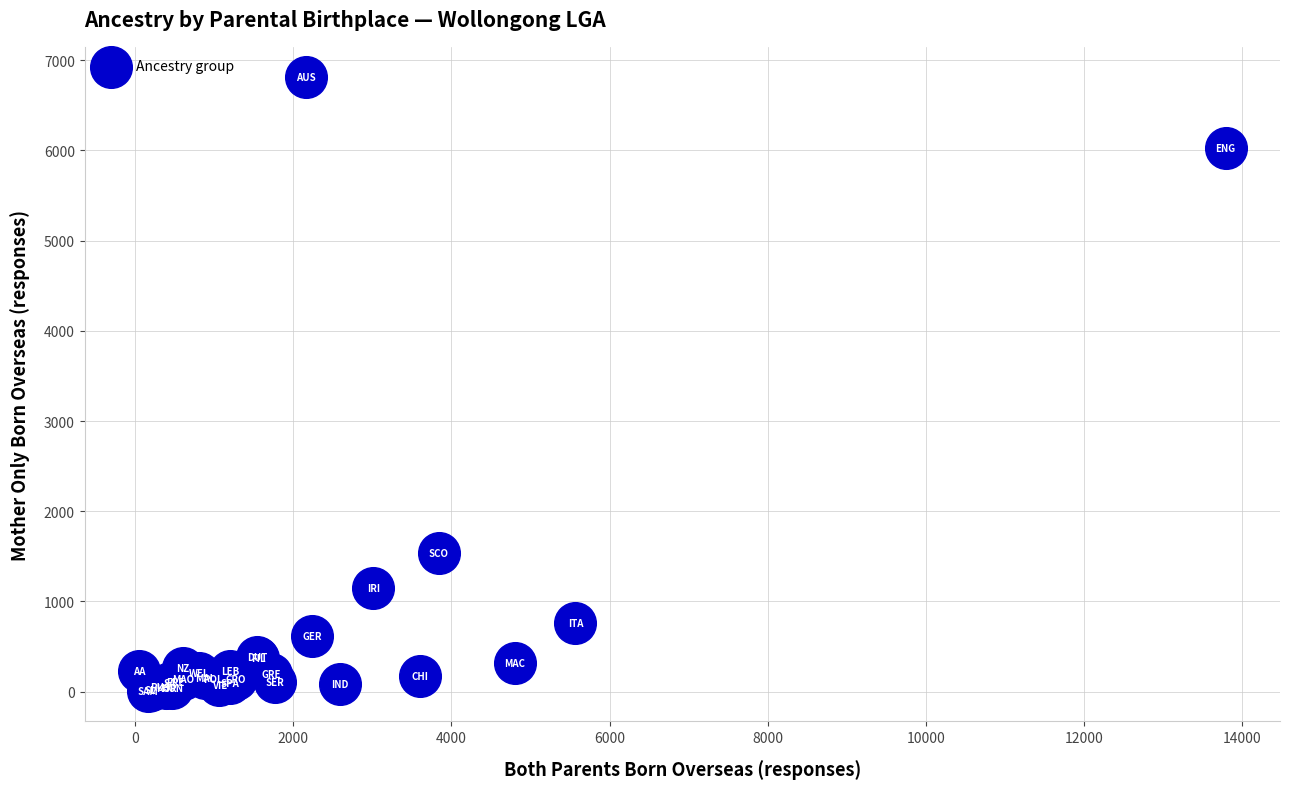

What Y value in the scatter plot is closest to 3409?

1536